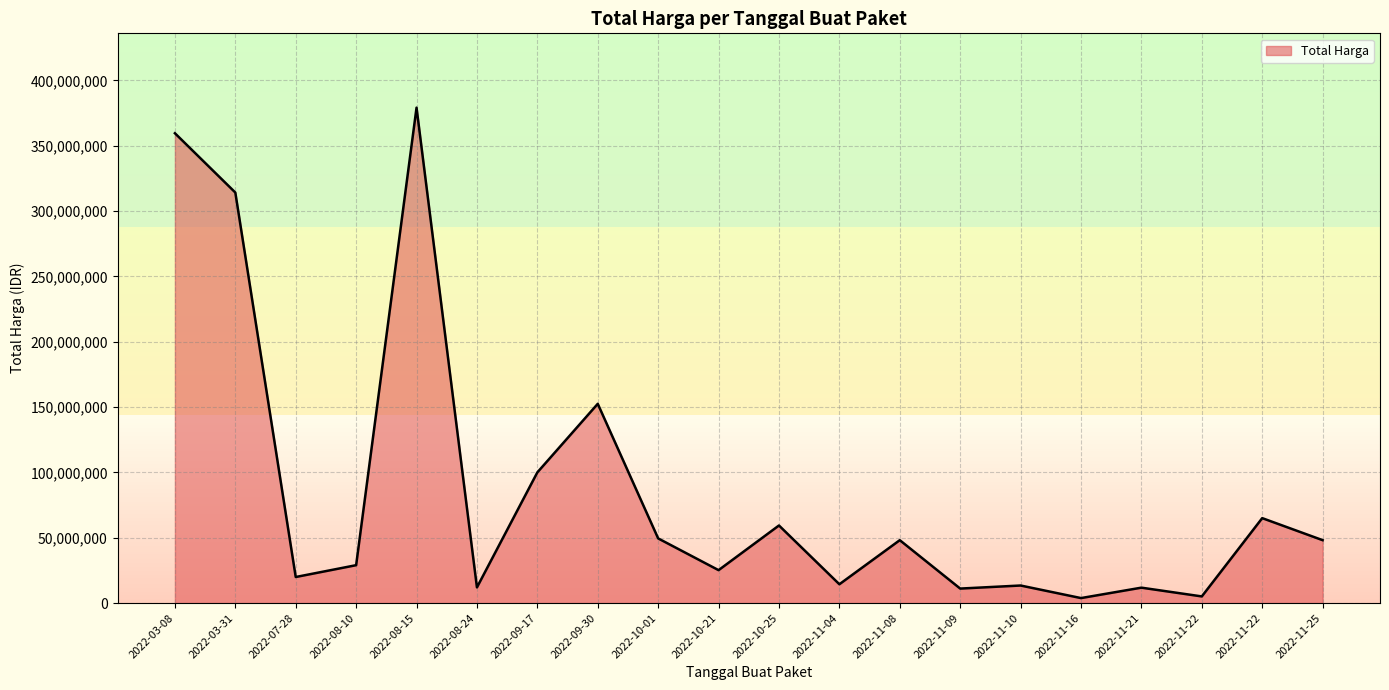

What is the ratio of the value at 2022-09-17 to the value at 2022-08-24?

8.3